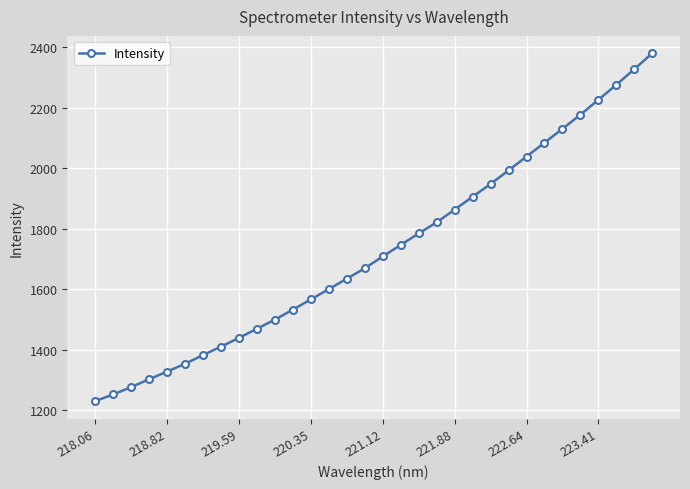

What is the maximum value shown in the chart?

2379.5